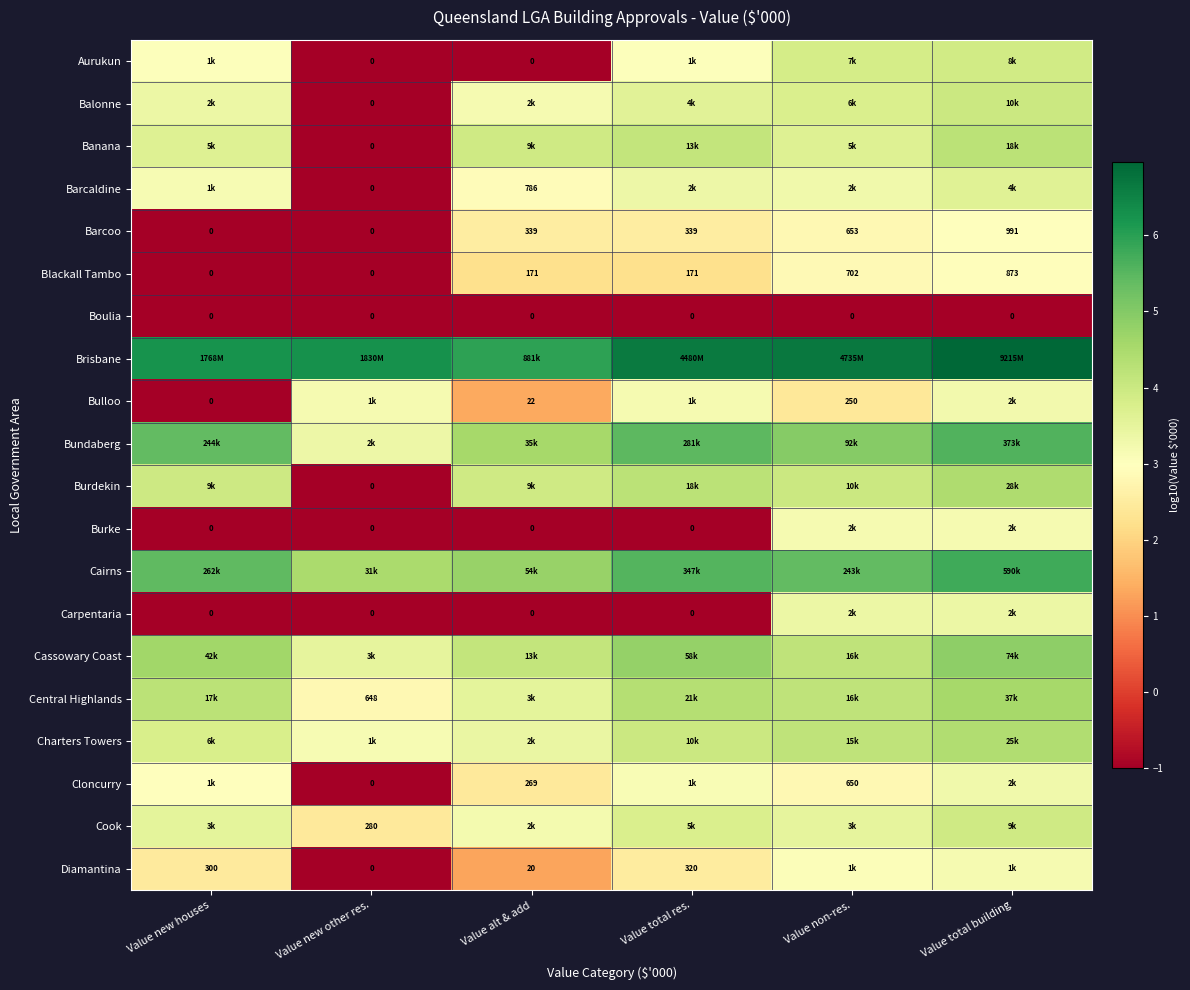

Is the value of Blackall Tambo at Value non-res. greater than the value of Cook at Value new other res.?

Yes